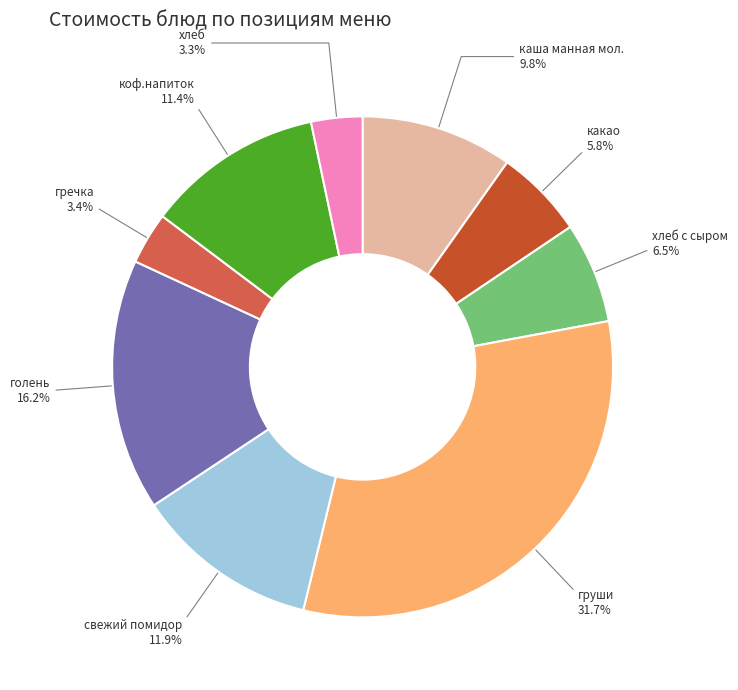

How many segments does this pie chart have?

9